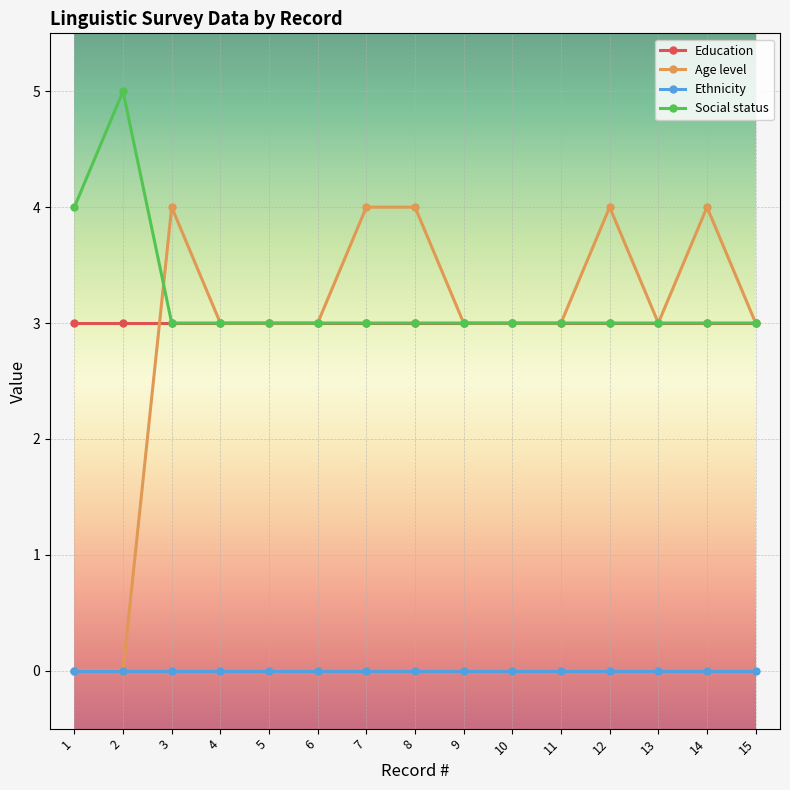

Rank the series by their maximum value, from highest to lowest.

Social status, Age level, Education, Ethnicity